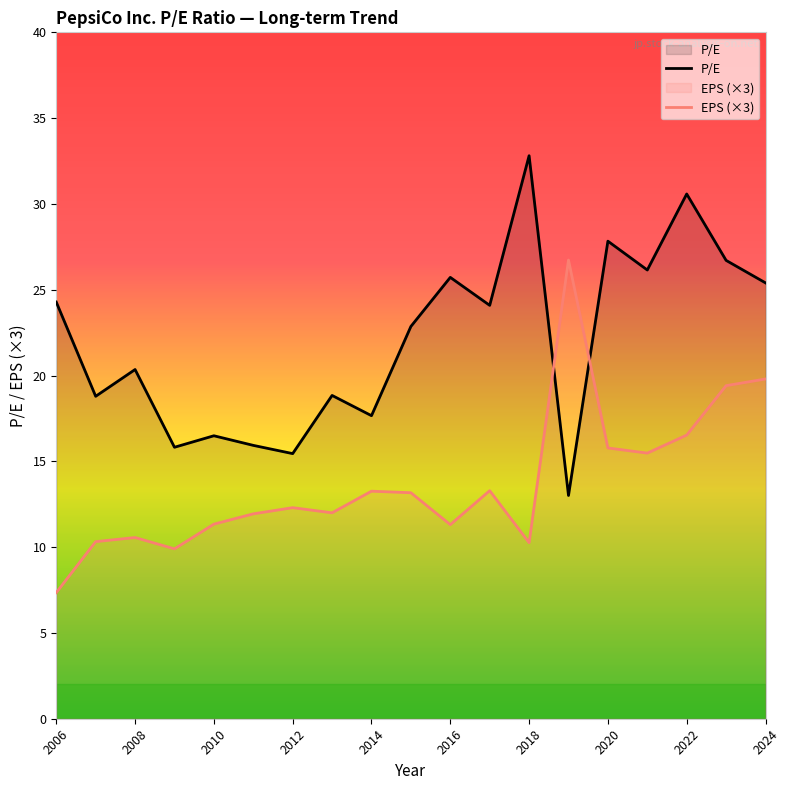

Read the P/E value at 2016.

25.7